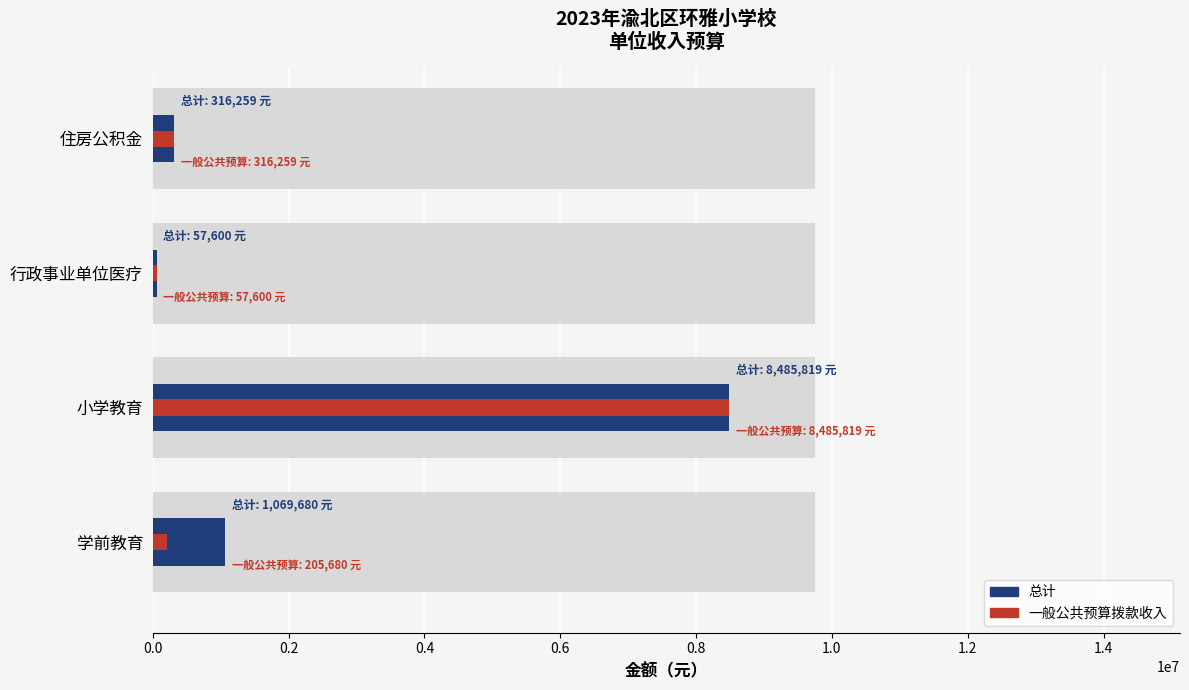

The value of 一般公共预算拨款收入 at 0.4 is 76641.8. True or false?

False